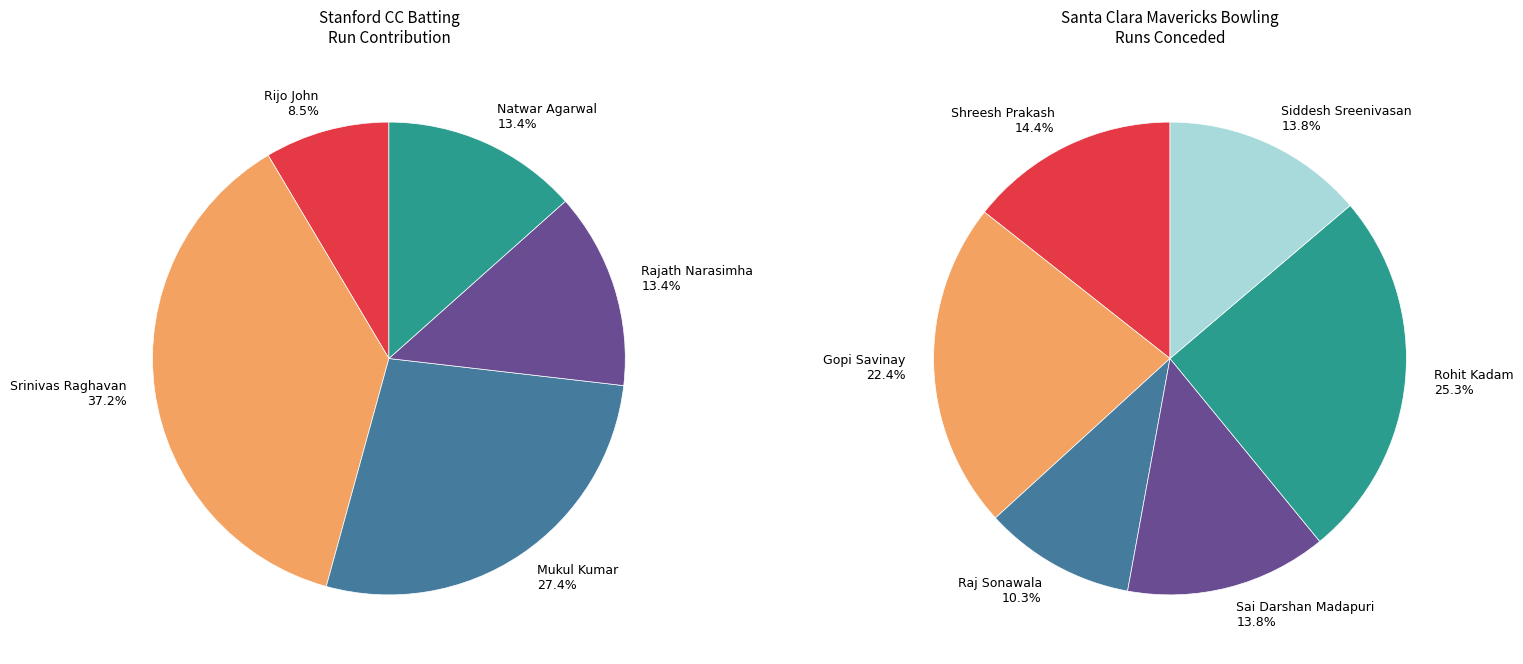

How many slices are in this pie chart?

11